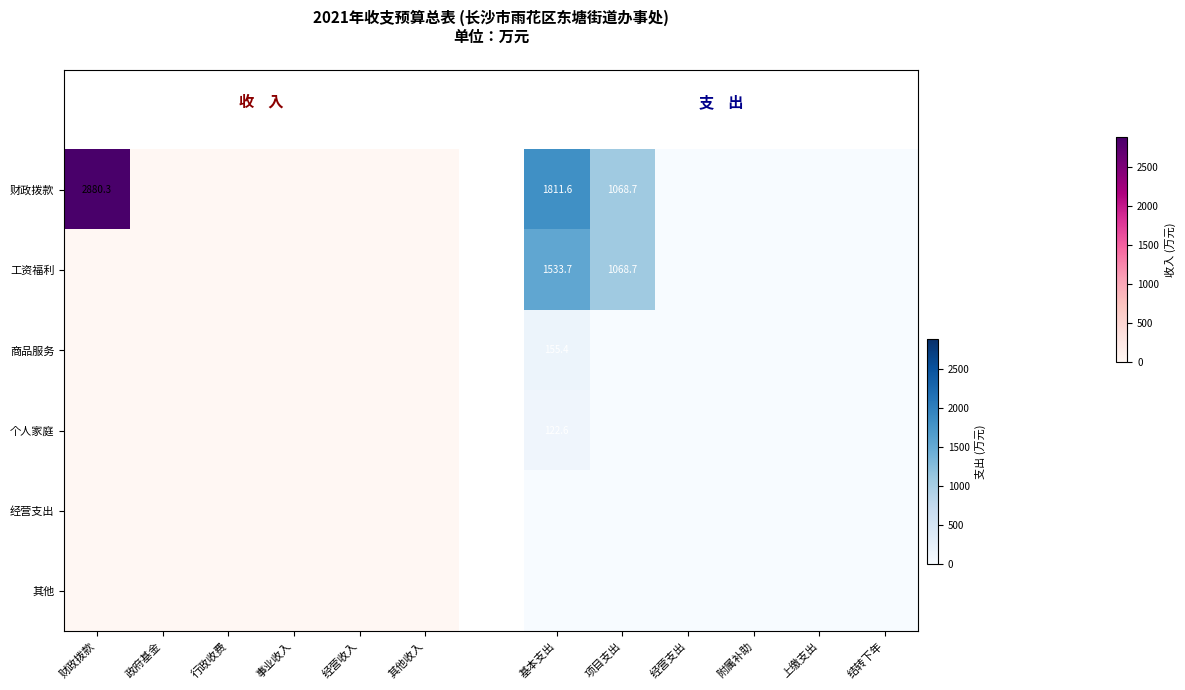

Rank the categories by 工资福利 value from highest to lowest.

基本支出, 项目支出, 经营支出, 附属补助, 上缴支出, 结转下年